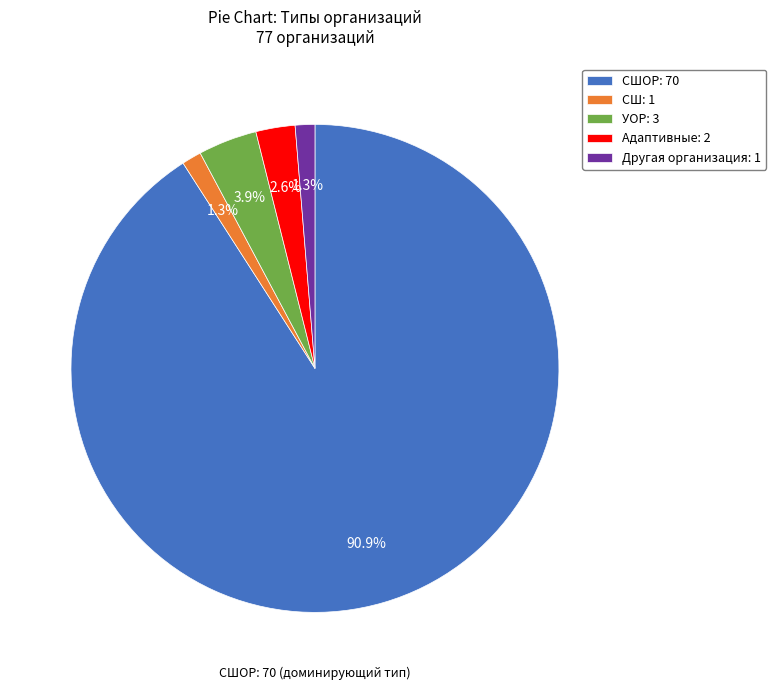

Is there a majority slice in this chart?

Yes